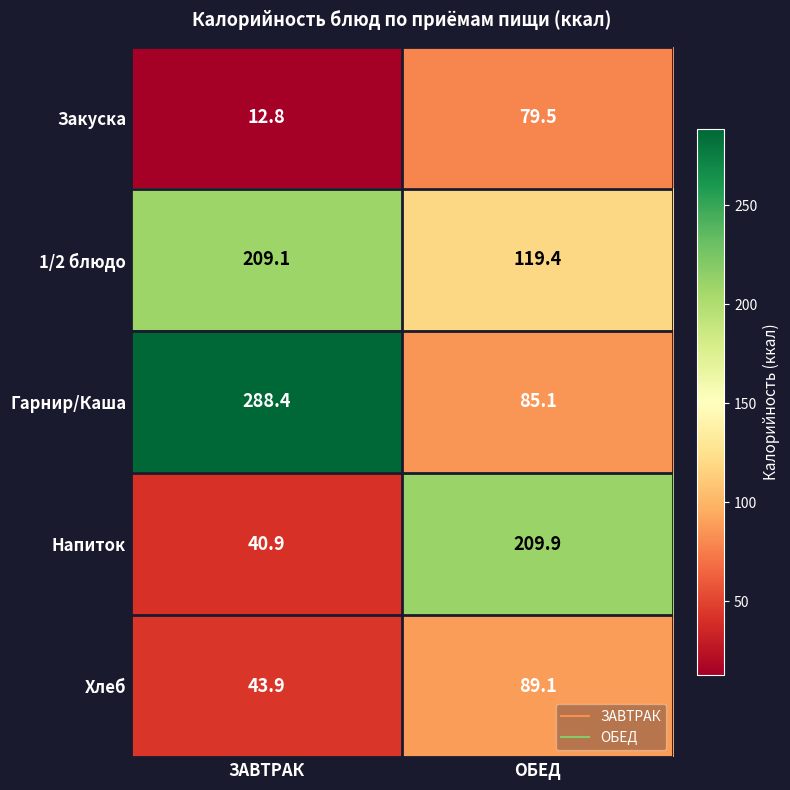

What is the difference between the highest and lowest values at ОБЕД?

130.4